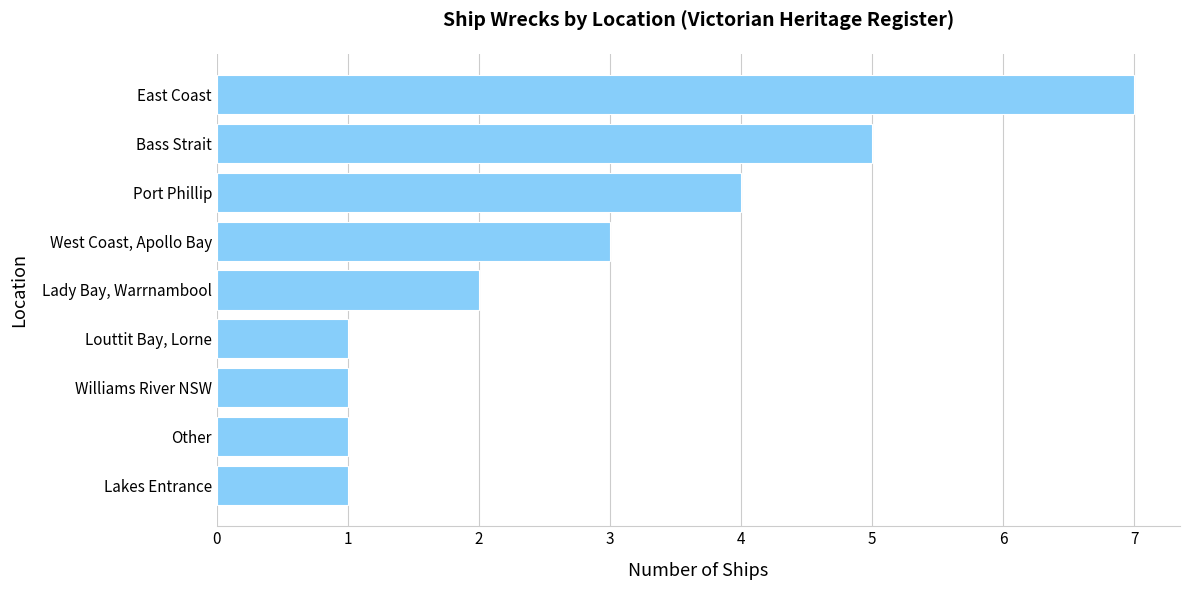

What is the change in value from Louttit Bay, Lorne to West Coast, Apollo Bay?

+2